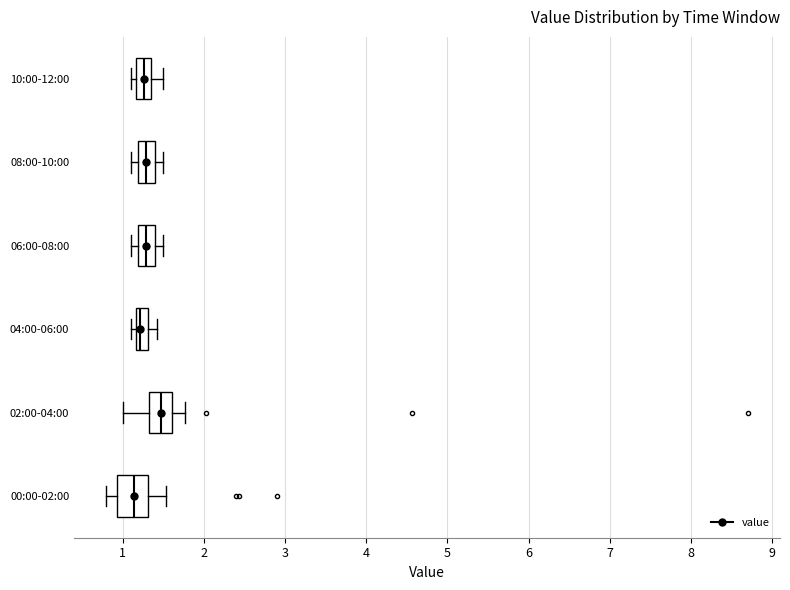

Which box is the widest, from its left edge to its right edge?

00:00-02:00